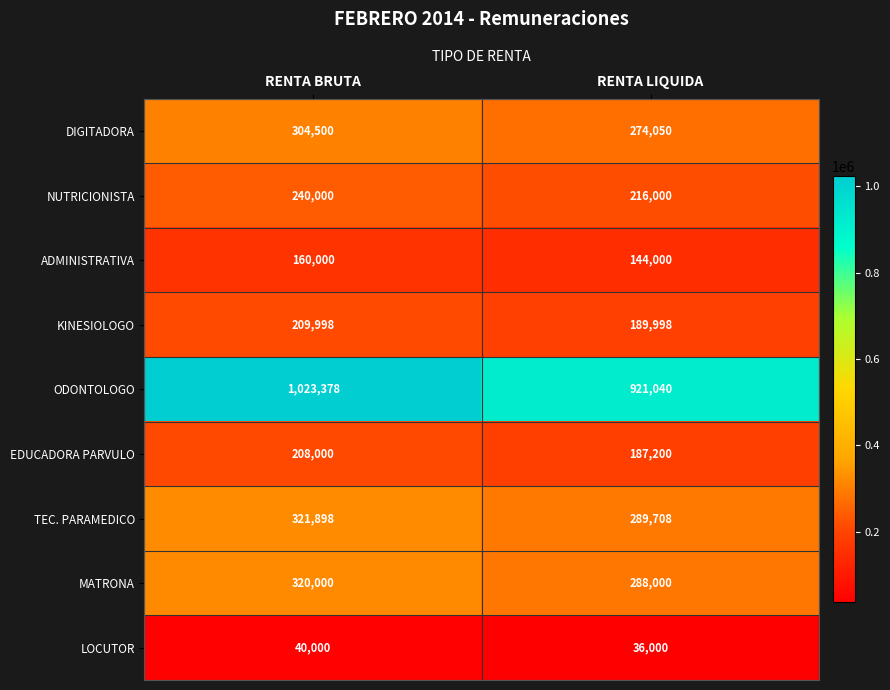

True or false: LOCUTOR has a value of 40000 at RENTA BRUTA.

True